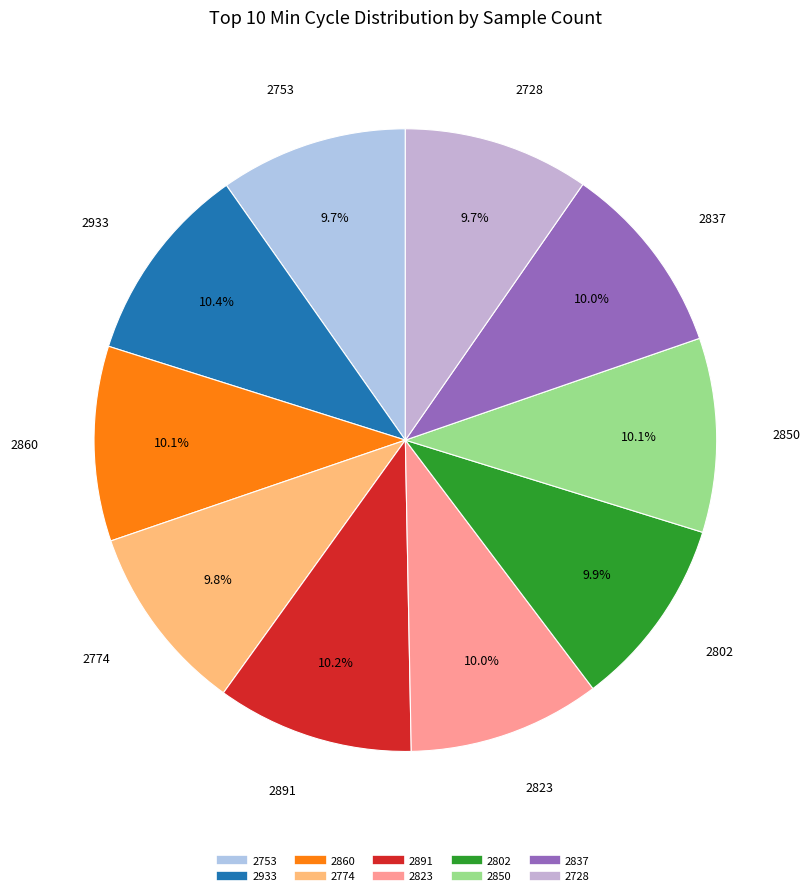

What portion of the pie excludes 2774?

90.2%